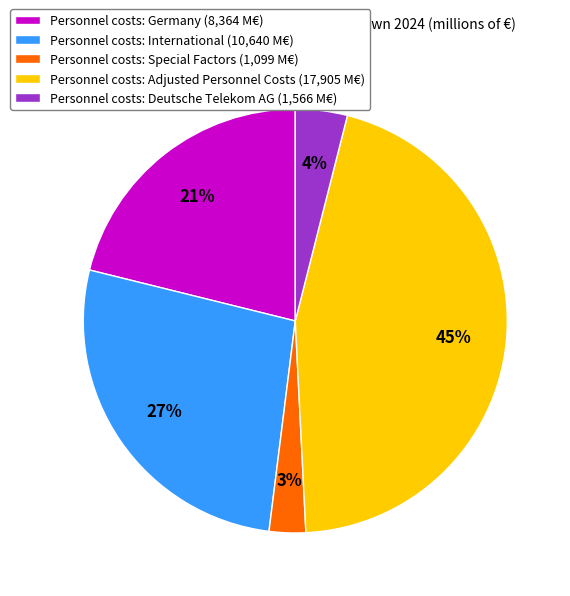

Which category has the biggest portion of the pie?

Personnel costs: Adjusted Personnel Costs (17,905 M€)